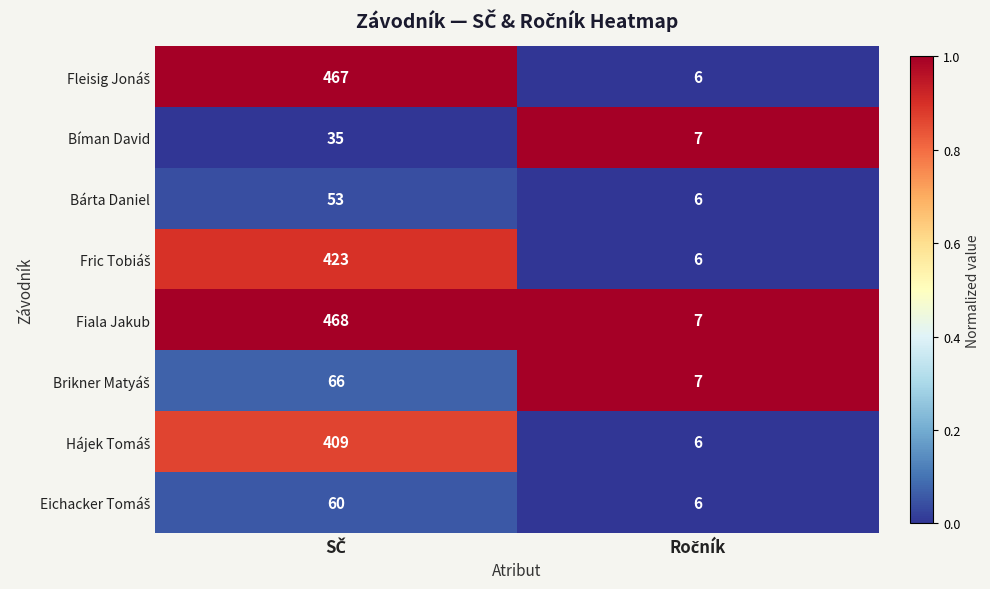

What is the maximum value shown in the chart?

468